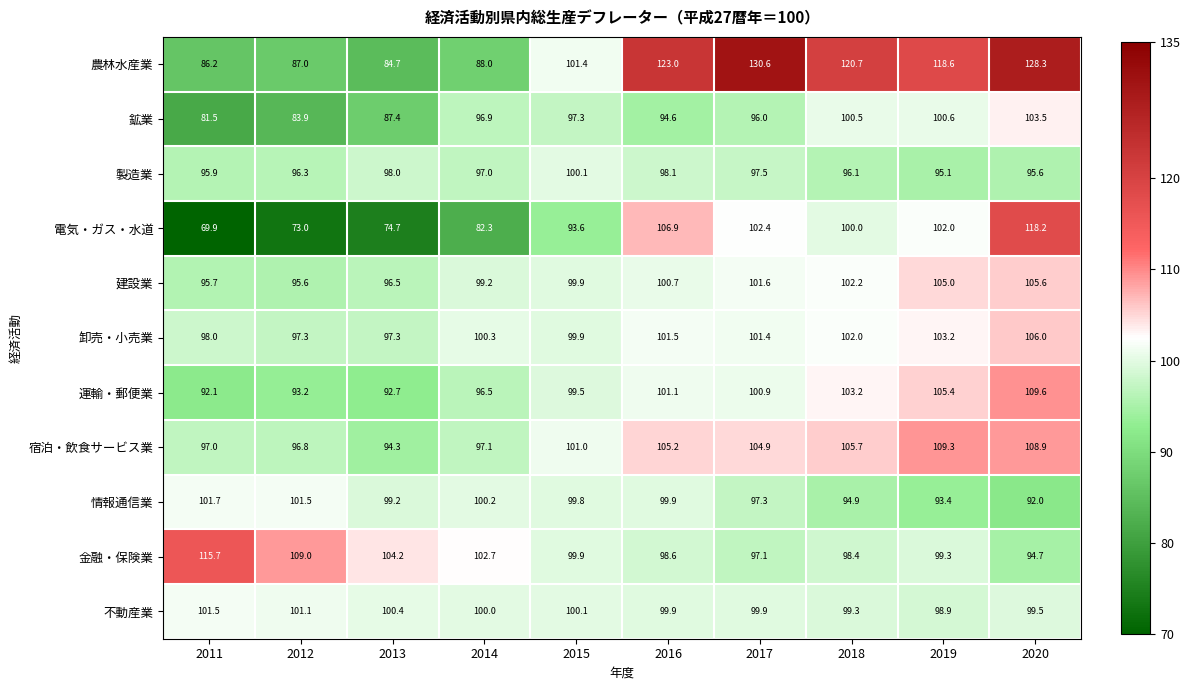

What is the difference between the second highest and minimum values in the 建設業 series?

9.4